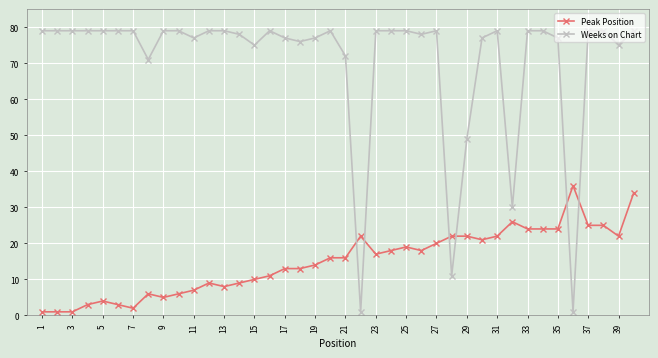

List the series in order of their peak value, lowest first.

Peak Position, Weeks on Chart